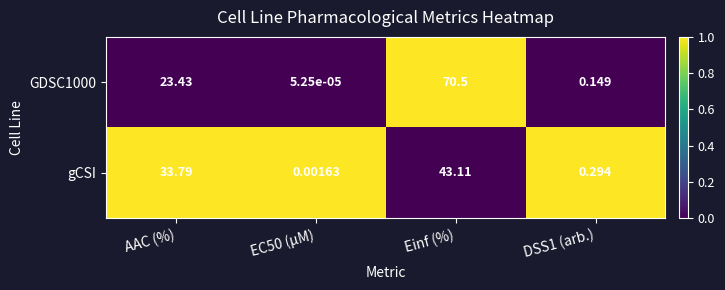

Which label corresponds to the largest value in the chart?

Einf (%)